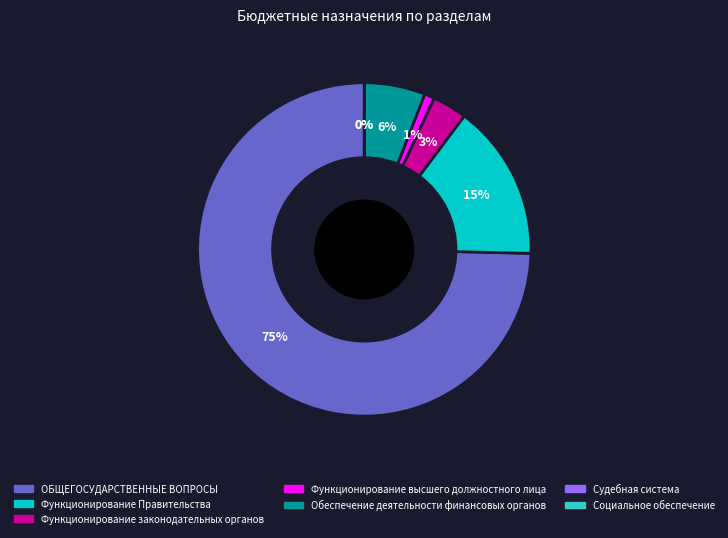

Which category has the biggest portion of the pie?

ОБЩЕГОСУДАРСТВЕННЫЕ ВОПРОСЫ